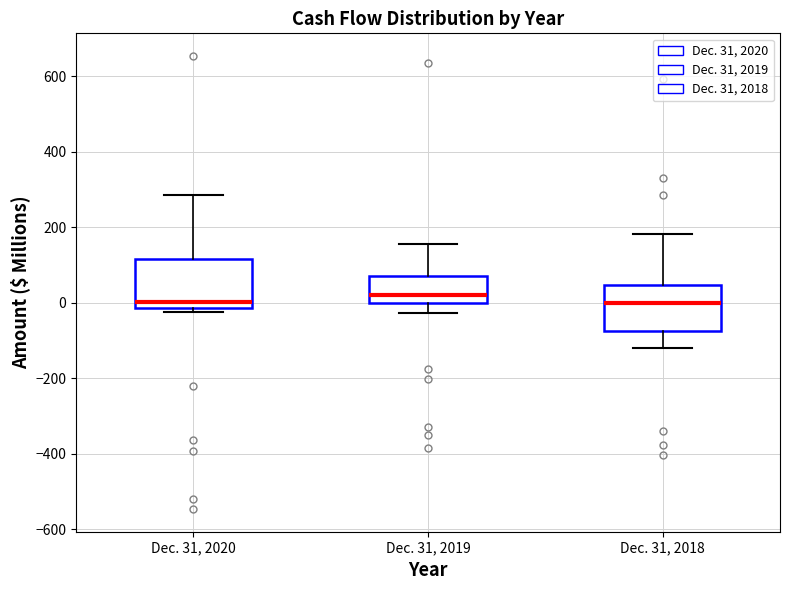

Reading left to right, transcribe this box plot: for each box, give where its median line is, the range the box spans, and where its two whiskers end, as read against the y-axis. The values are not printed on the chart, so give them approximately, as read against the axis.

Dec. 31, 2020: median 0, box -20 to 120, whiskers -20 (just below the box's lower edge) to 280
Dec. 31, 2019: median 20, box 0 to 80, whiskers -20 to 160
Dec. 31, 2018: median 0, box -80 to 40, whiskers -120 to 180